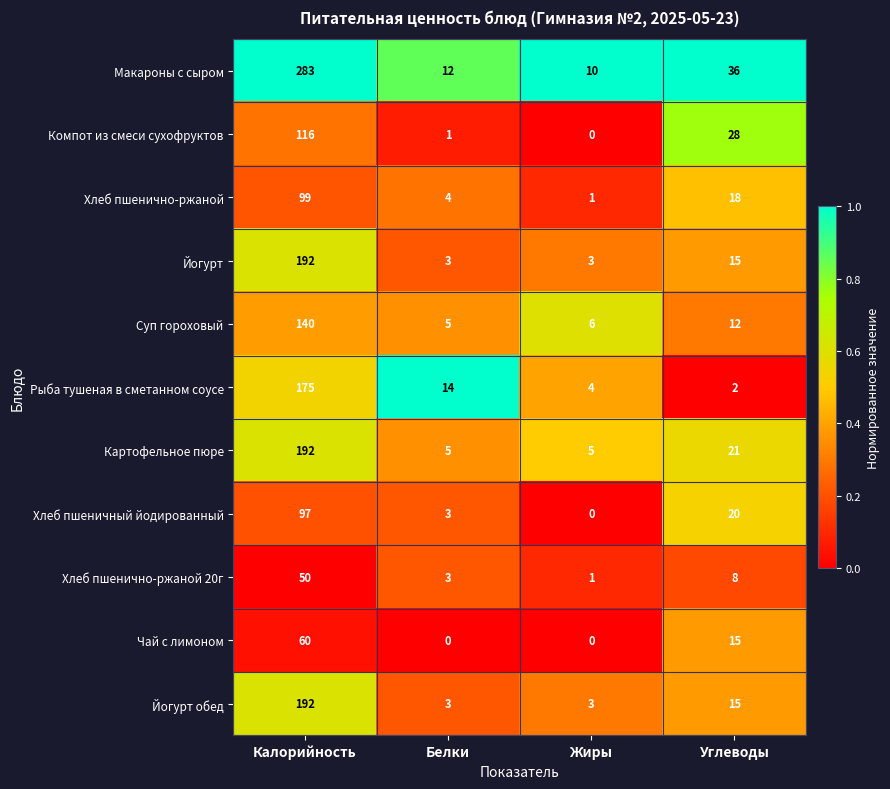

How many categories are shown in the chart?

4